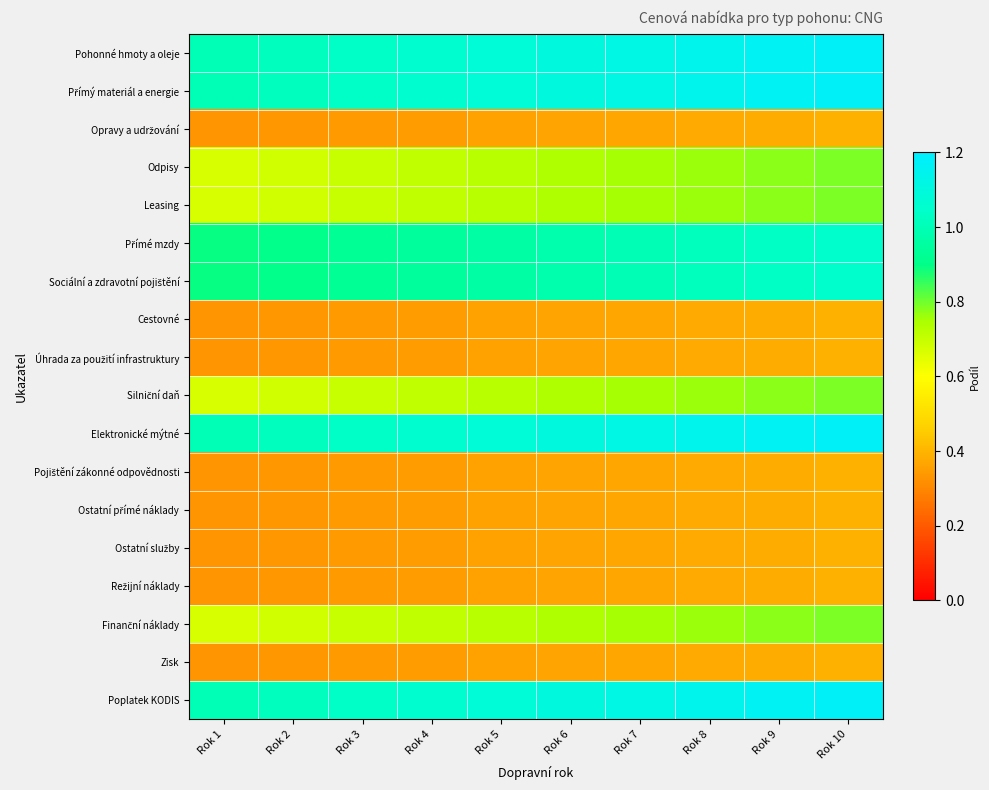

At which category is the sum across all series the highest?

Rok 10